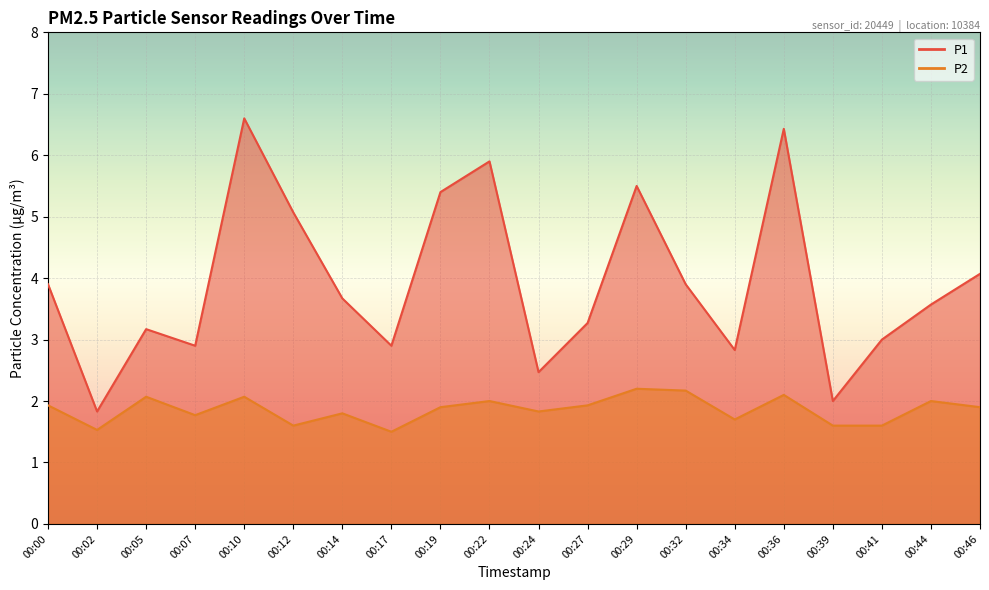

The P2 series shows 1.8 at 00:24. True or false?

True